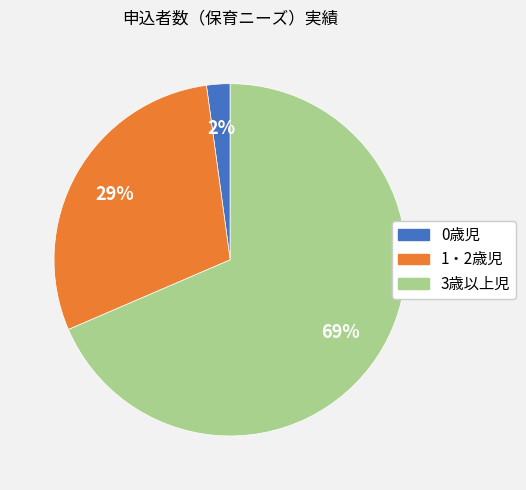

Do 3歳以上児 and 0歳児 together represent more than half of the pie?

Yes